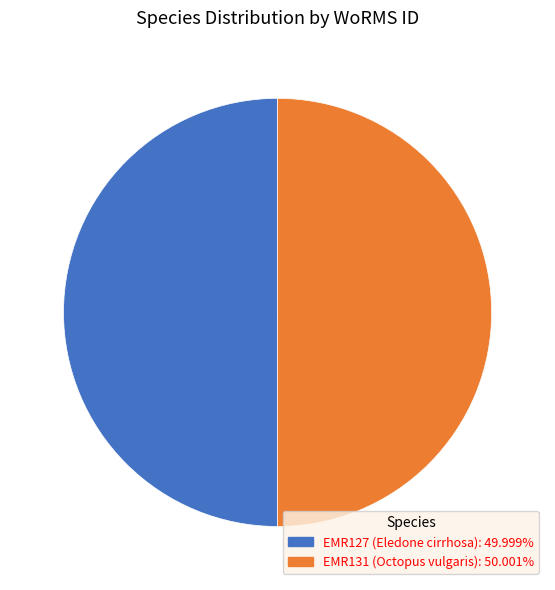

Is the sum of EMR131 (Octopus vulgaris) and EMR127 (Eledone cirrhosa) greater than half?

Yes